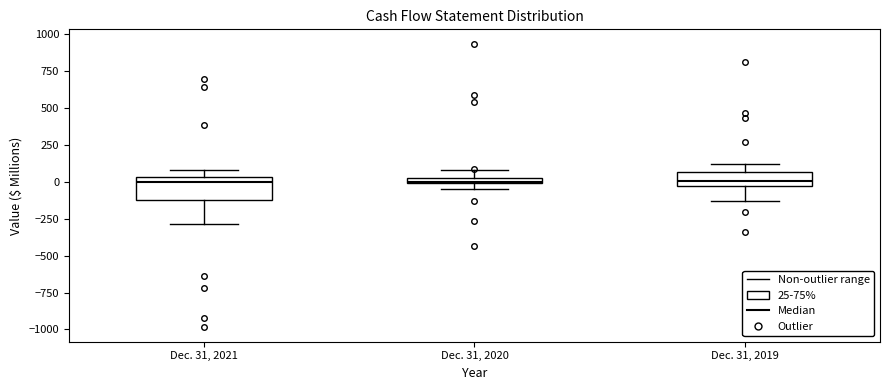

Comparing the boxes themselves (not the whiskers), which one is the tallest?

Dec. 31, 2021